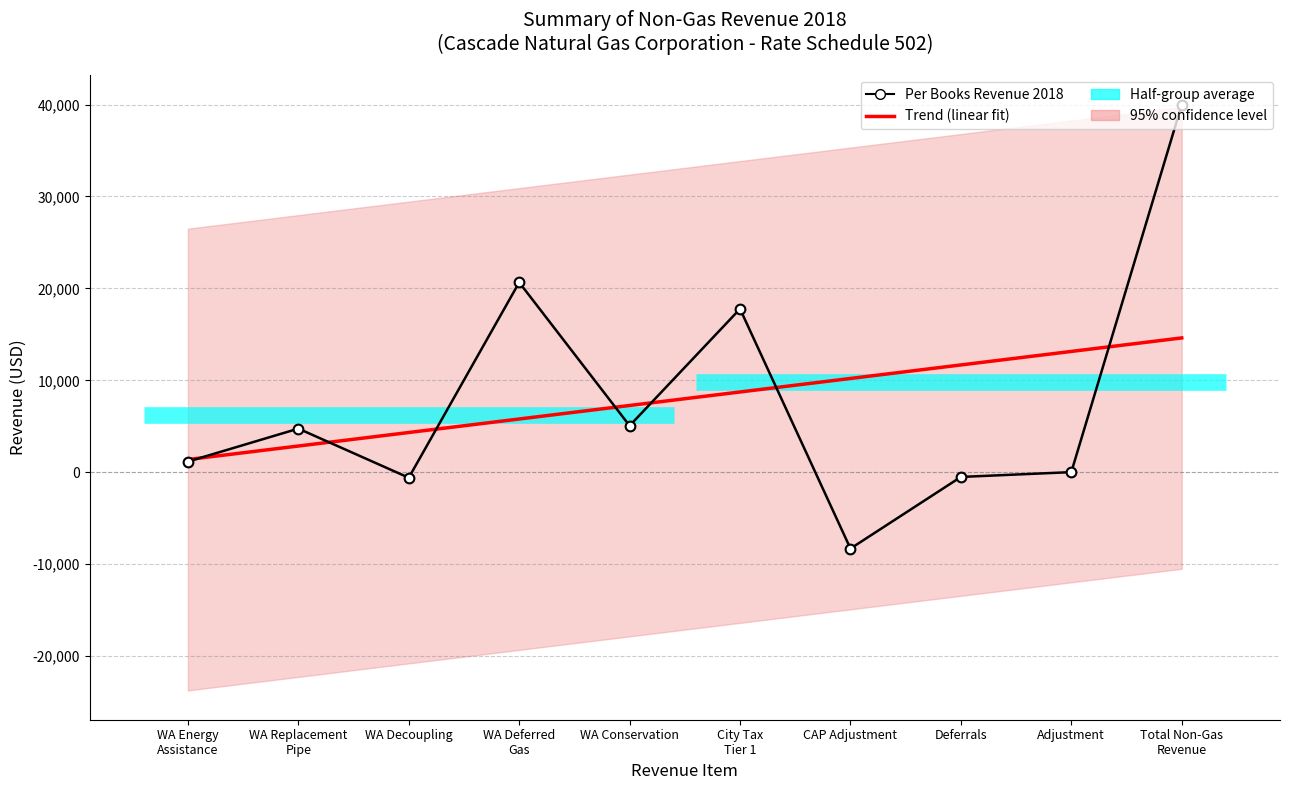

Which series has the largest range (max minus min)?

Per Books Revenue 2018